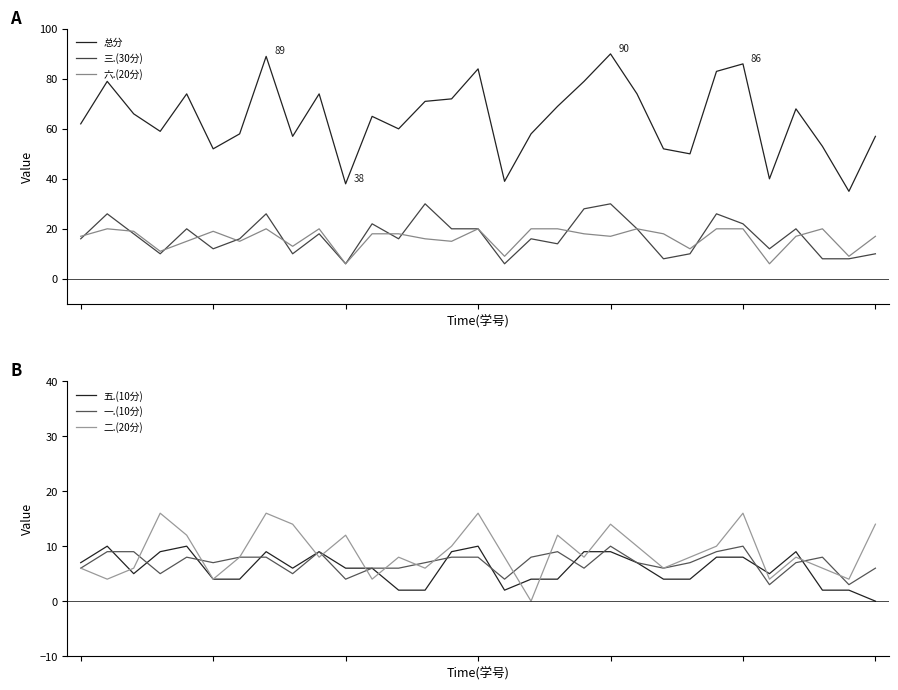

At which category does 五.(10分) reach its first local peak?

1